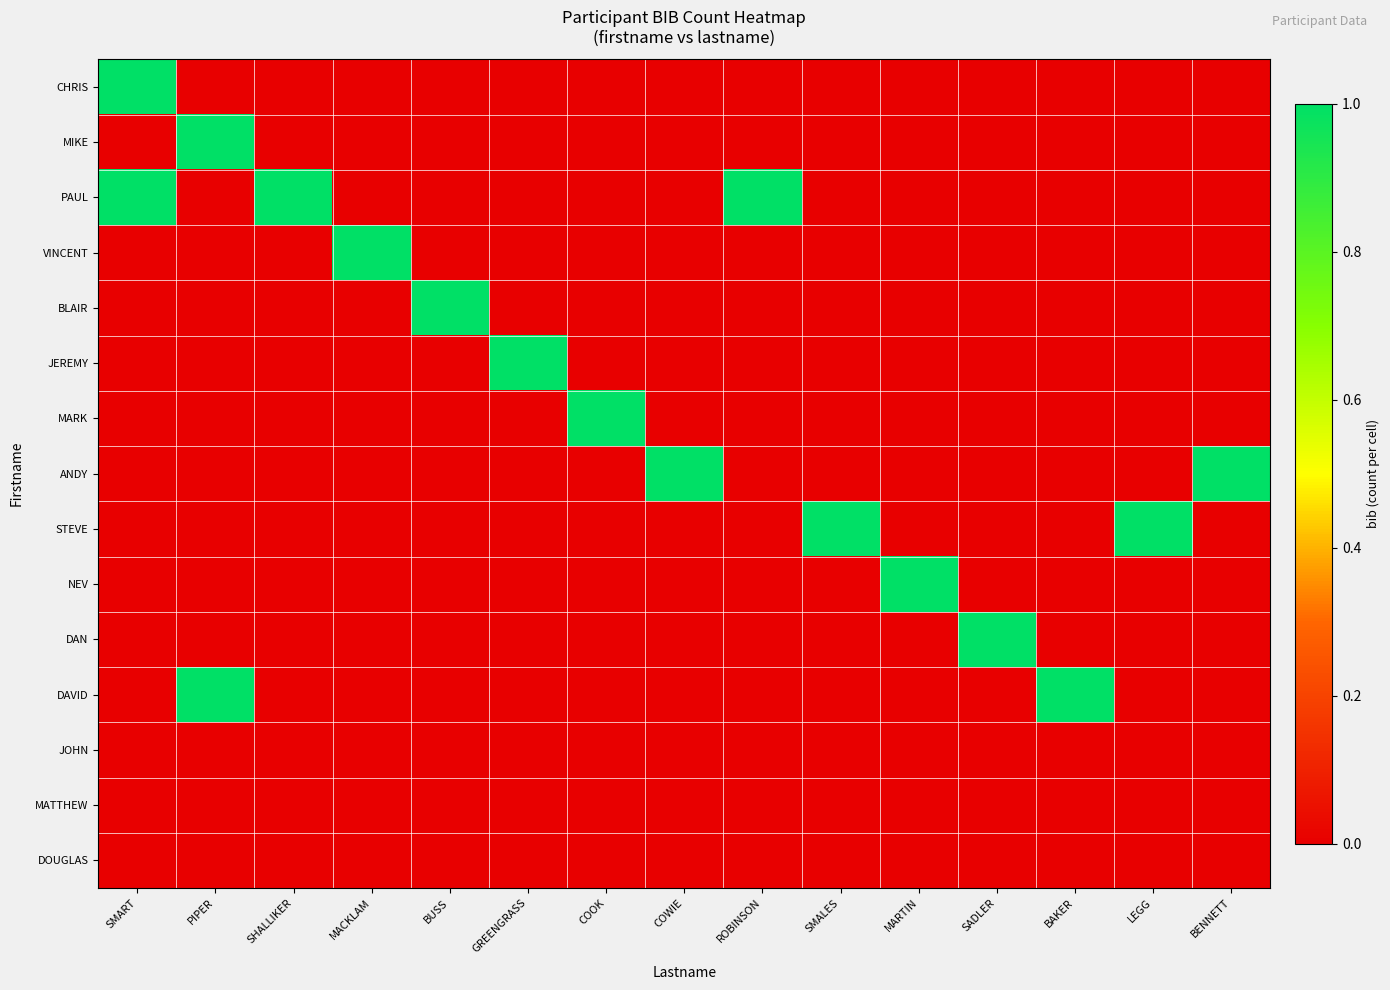

What is the total value across all series at MACKLAM?

1